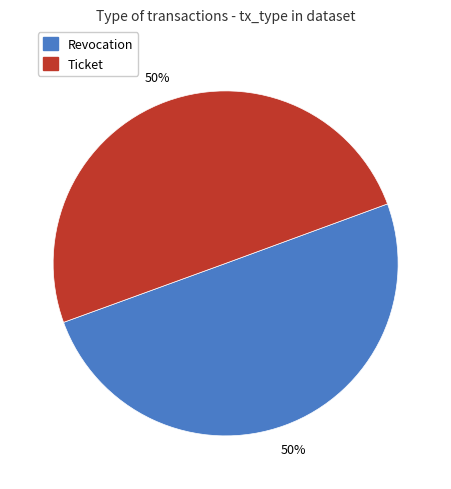

Is the sum of Revocation and Ticket greater than half?

Yes